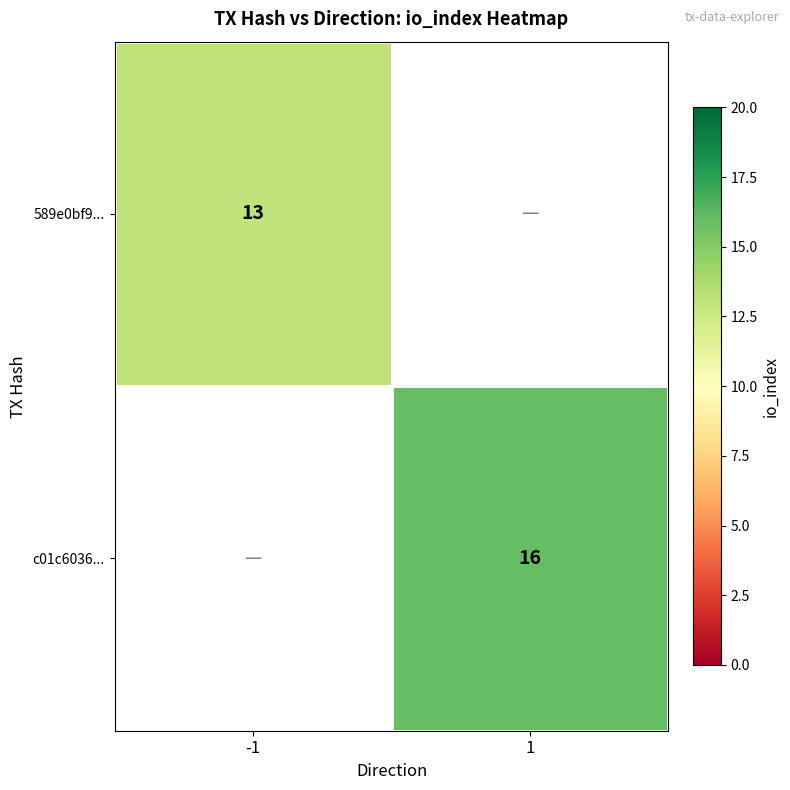

True or false: 589e0bf9... has a value of 13 at -1.

True